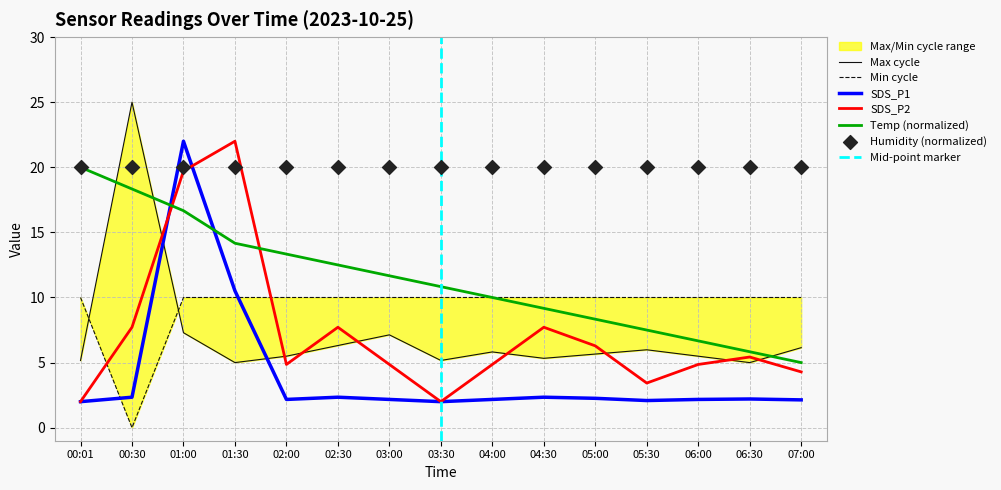

What is the total value across all series at 01:30?

46.7